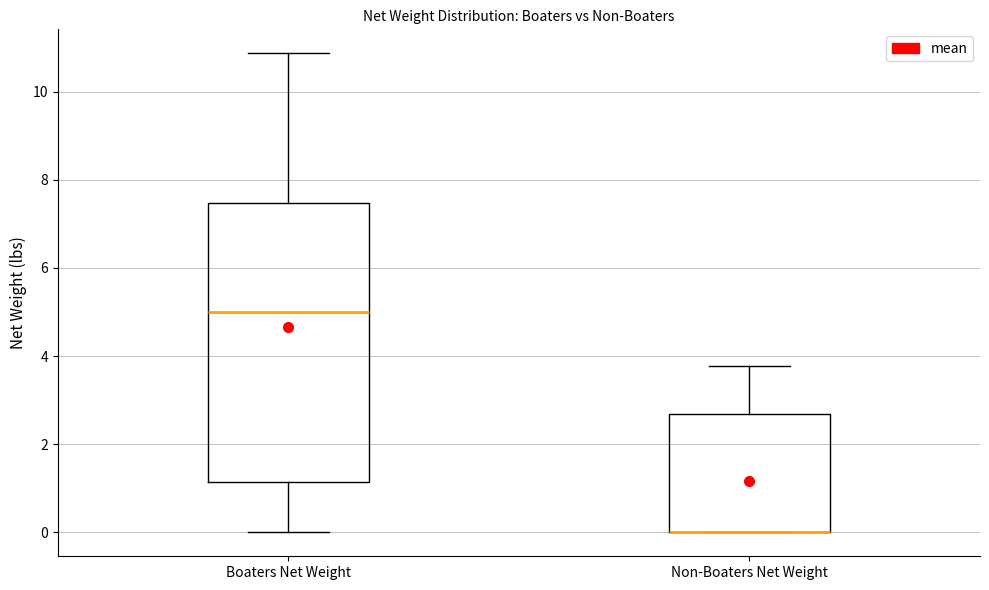

Where is the lower edge of the box for Boaters Net Weight on the y-axis? The values are not printed on the chart, so give them approximately, as read against the axis.

1.2